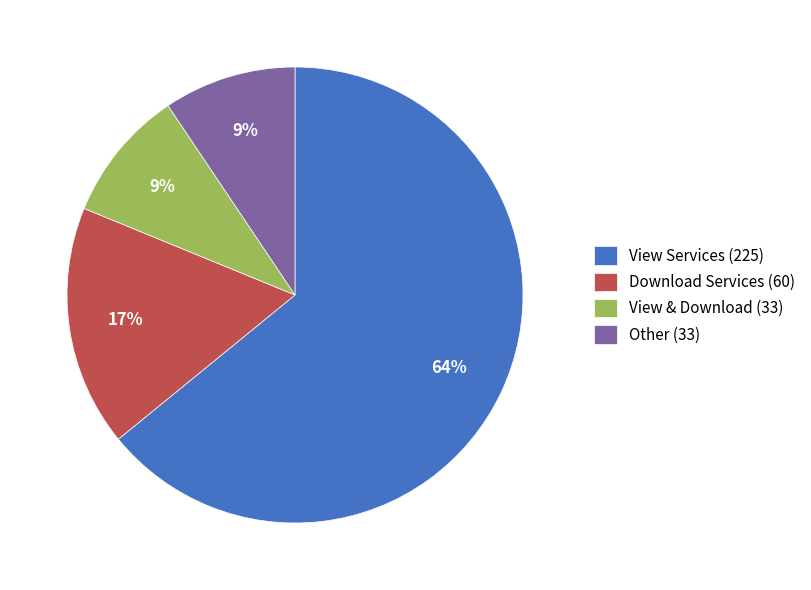

To the nearest percent, what percentage of the pie is Other (33)?

9%